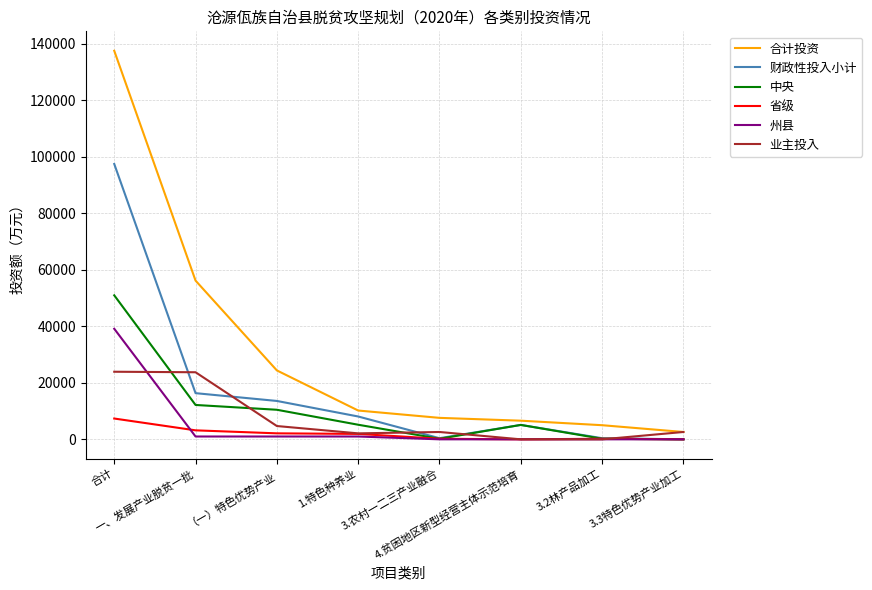

What is the greatest value displayed?

137577.2